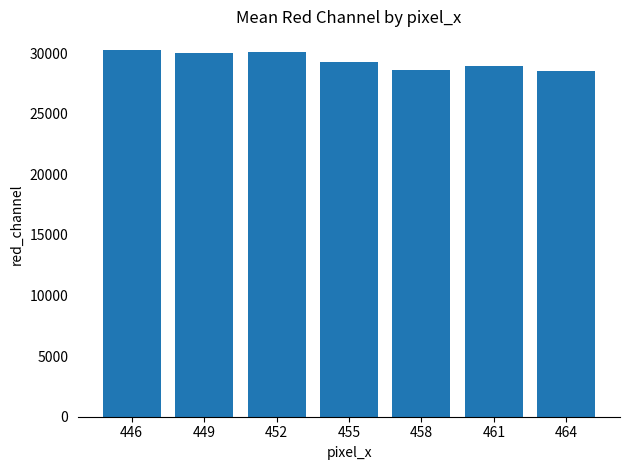

Is it true that the value at 446 is 44418?

False